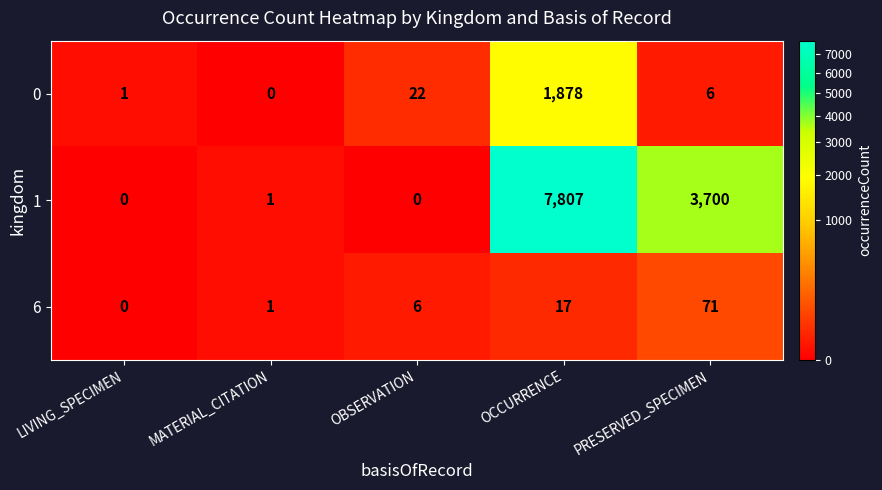

What is the average value of the 0 series?

381